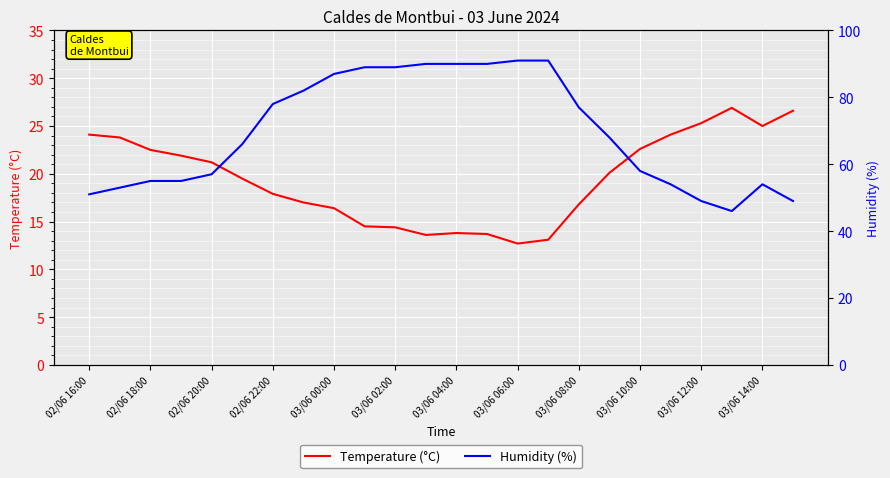

How many lines are shown in the chart?

2